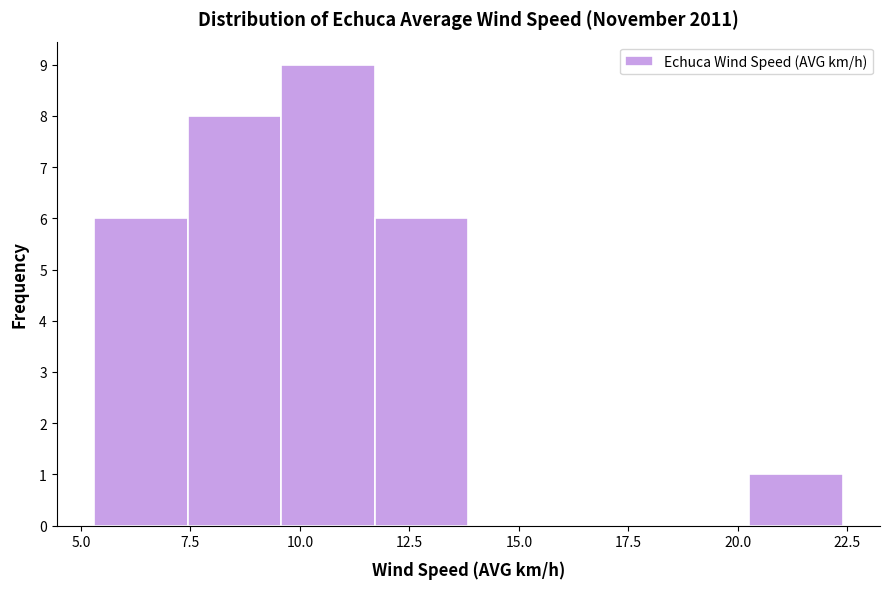

What is the height of the bar covering 20.5 to 22.5 on the x-axis? Neither the bar edges nor the heights are printed on the chart, so give them approximately, as read against the axes.

1